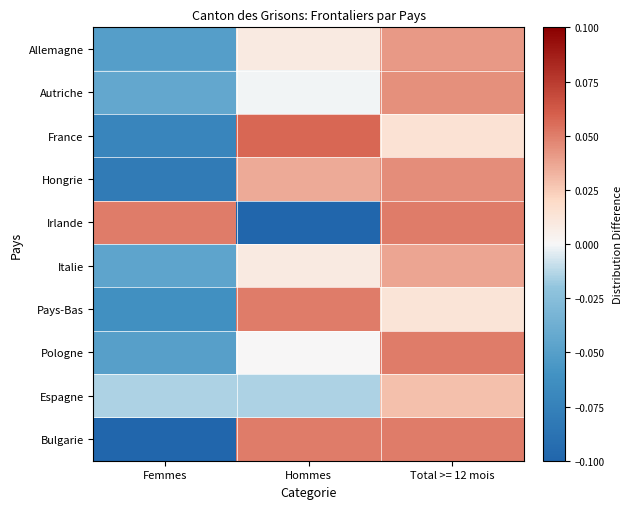

Reading left to right, what are all the values shown in this chart?

Allemagne: Femmes=-0.1	Hommes=0.0	Total >= 12 mois=0.0
Autriche: Femmes=-0.0	Hommes=-0.0	Total >= 12 mois=0.0
France: Femmes=-0.1	Hommes=0.1	Total >= 12 mois=0.0
Hongrie: Femmes=-0.1	Hommes=0.0	Total >= 12 mois=0.0
Irlande: Femmes=0.1	Hommes=-0.1	Total >= 12 mois=0.1
Italie: Femmes=-0.0	Hommes=0.0	Total >= 12 mois=0.0
Pays-Bas: Femmes=-0.1	Hommes=0.1	Total >= 12 mois=0.0
Pologne: Femmes=-0.1	Hommes=0.0	Total >= 12 mois=0.1
Espagne: Femmes=-0.0	Hommes=-0.0	Total >= 12 mois=0.0
Bulgarie: Femmes=-0.1	Hommes=0.1	Total >= 12 mois=0.1